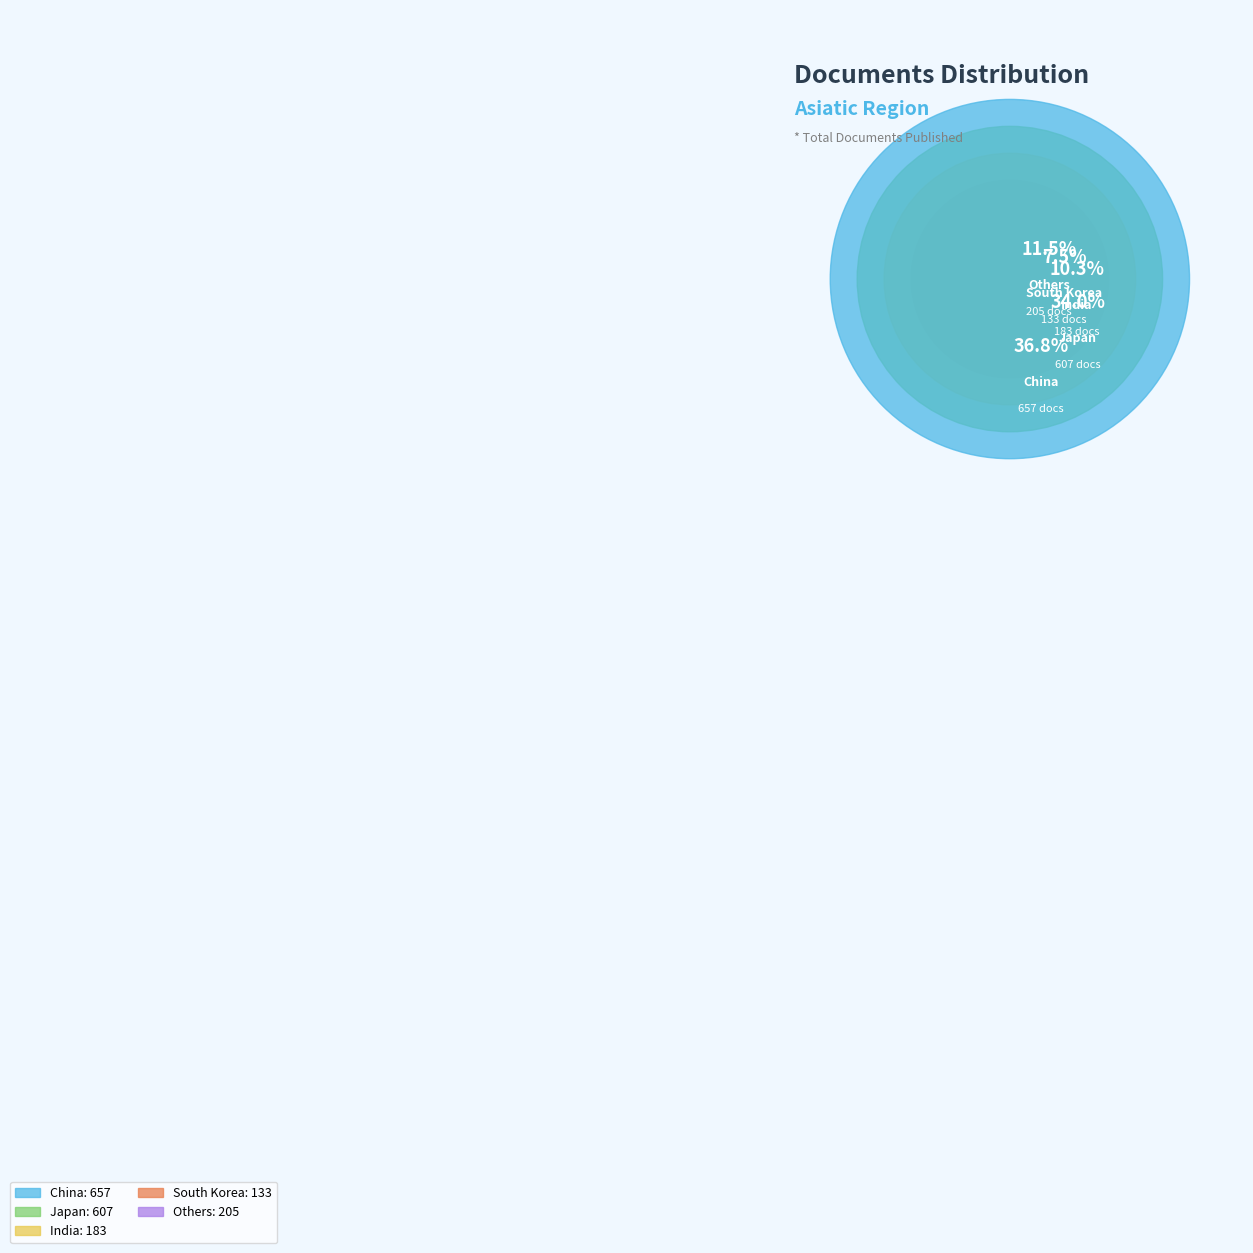

Which category has the biggest portion of the pie?

China